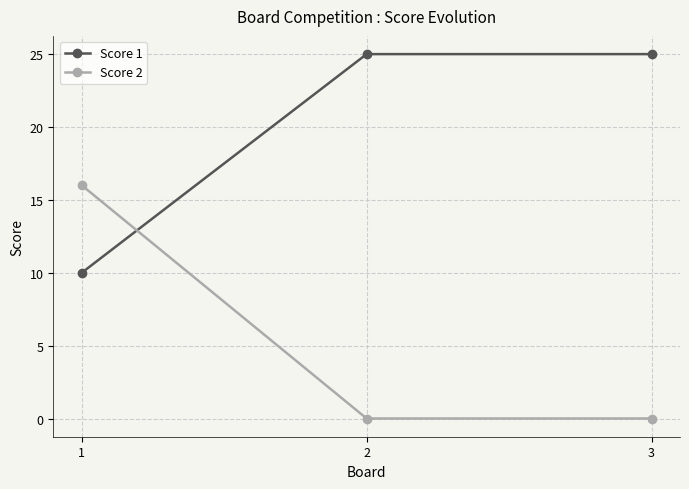

What is the value of the Score 2 point at the 1st from the left?

16